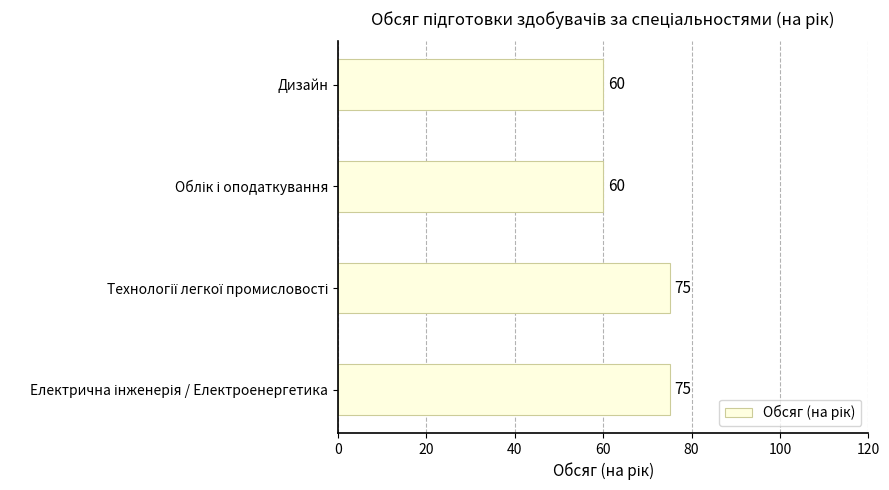

What position from the bottom is Дизайн?

4